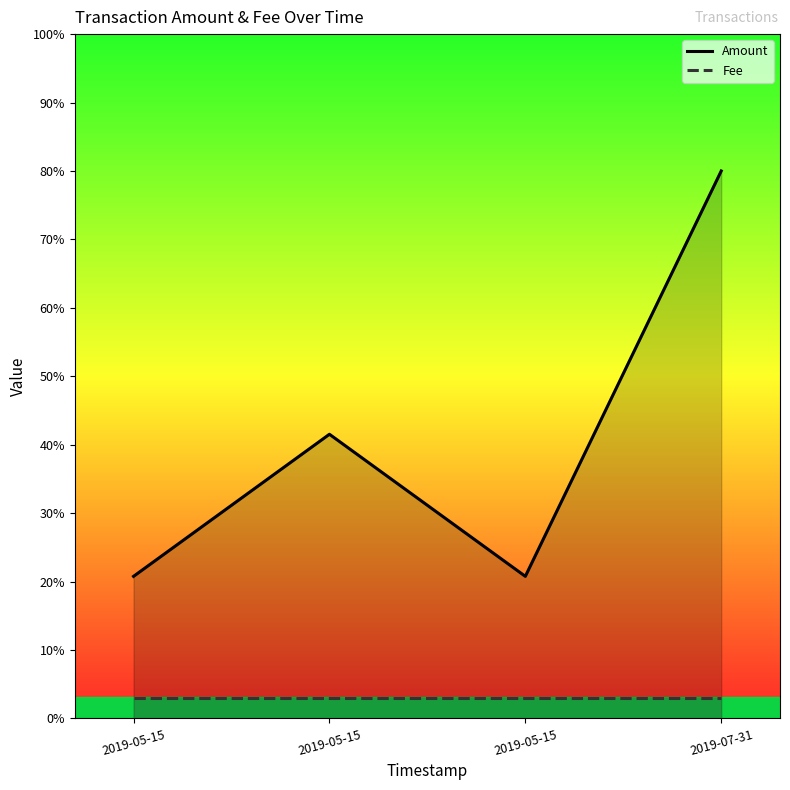

Between 2019-07-31 16:37:35 and 2019-05-15 21:40:54, which series saw the biggest shift?

Amount